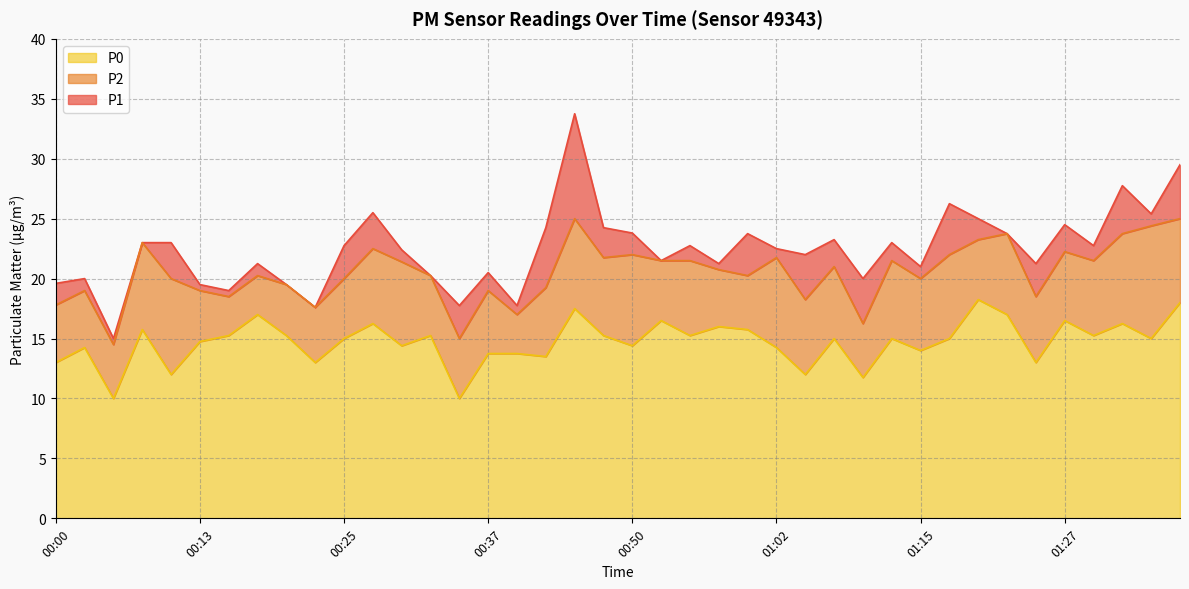

The value of P0 at 00:50 is 14.4. True or false?

True